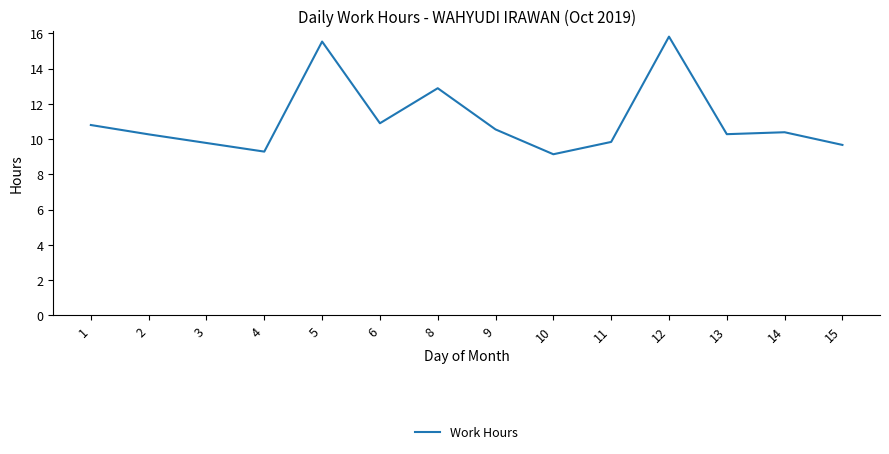

What is the change in value from 4 to 13?

+1.0